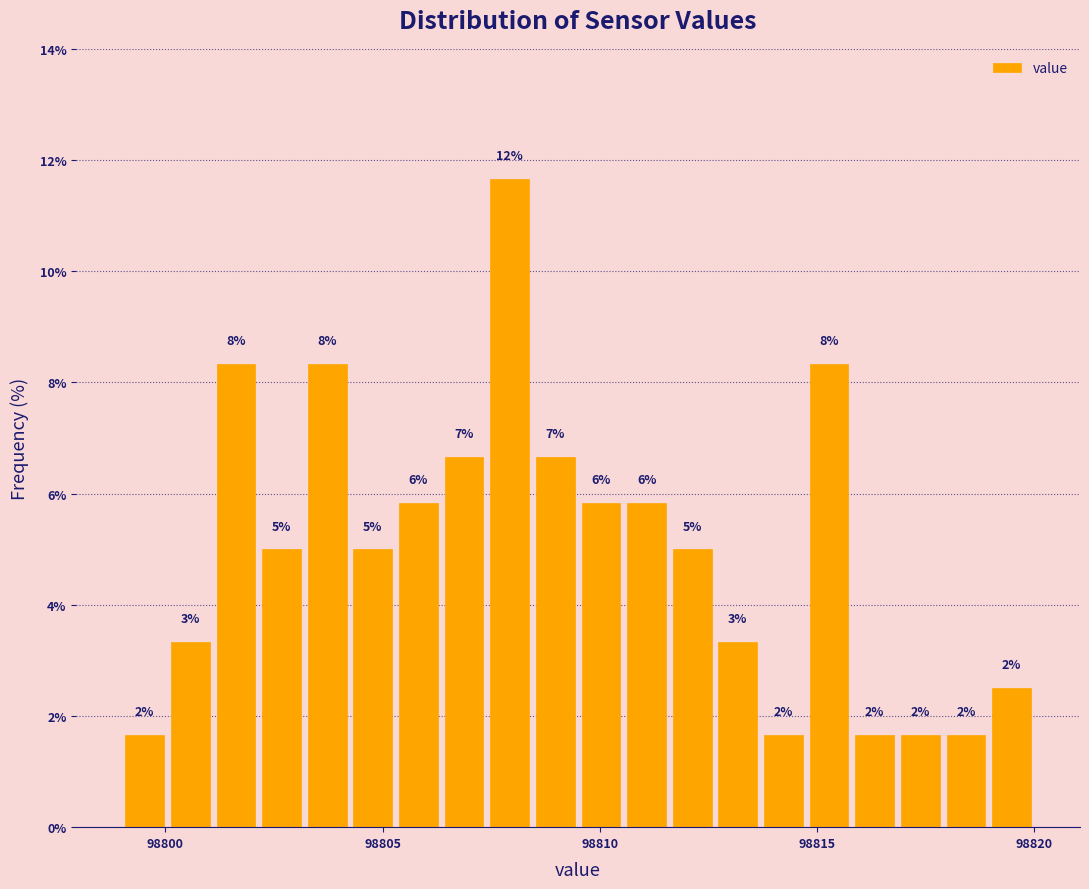

Read against the x-axis, roughly where is the centre of the tallest bar?

98808.0